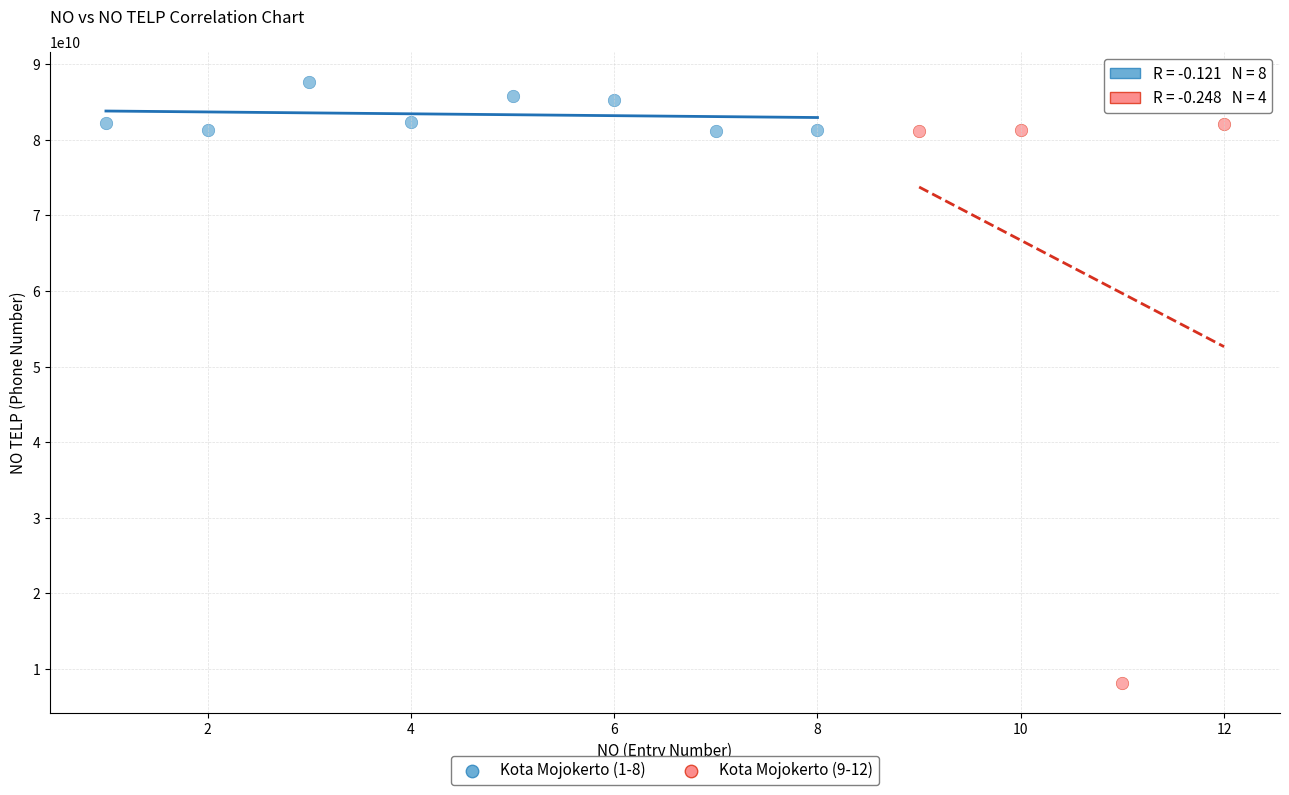

Which series reaches the maximum Y coordinate?

Kota Mojokerto (1-8)